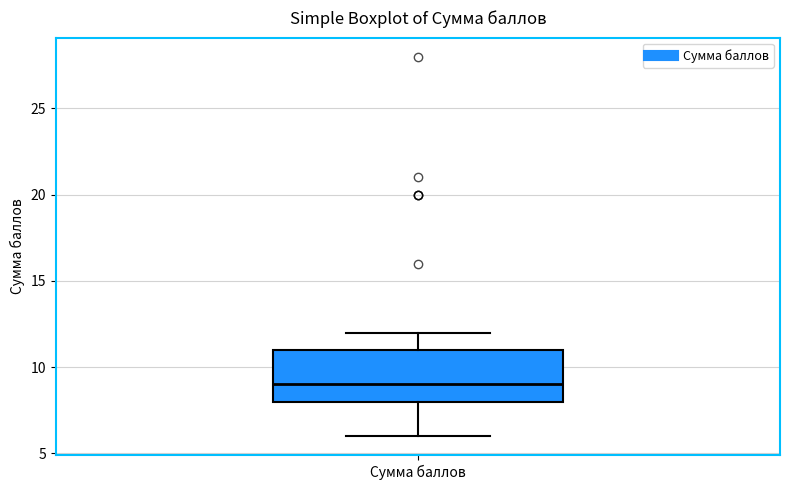

Read this box plot against the y-axis: the position of the median line, the range covered by the box, and the ends of both whiskers. The values are not printed on the chart, so give them approximately, as read against the axis.

median 9, box 8 to 11, whiskers 6 to 12